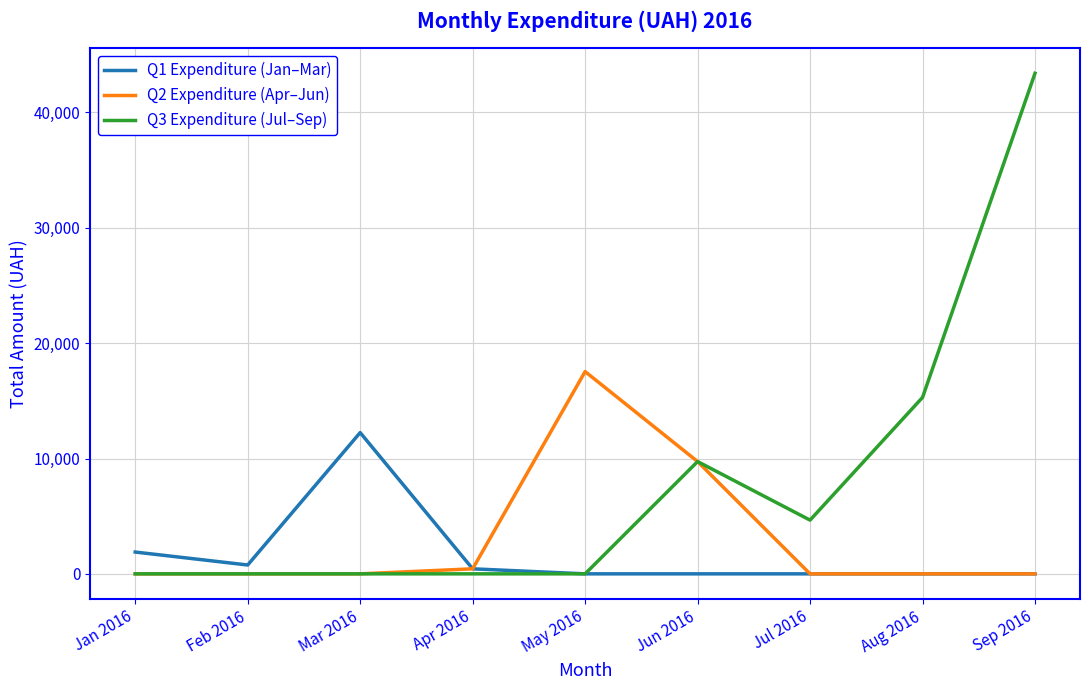

Which series has the largest total across all categories?

Q3 Expenditure (Jul–Sep)